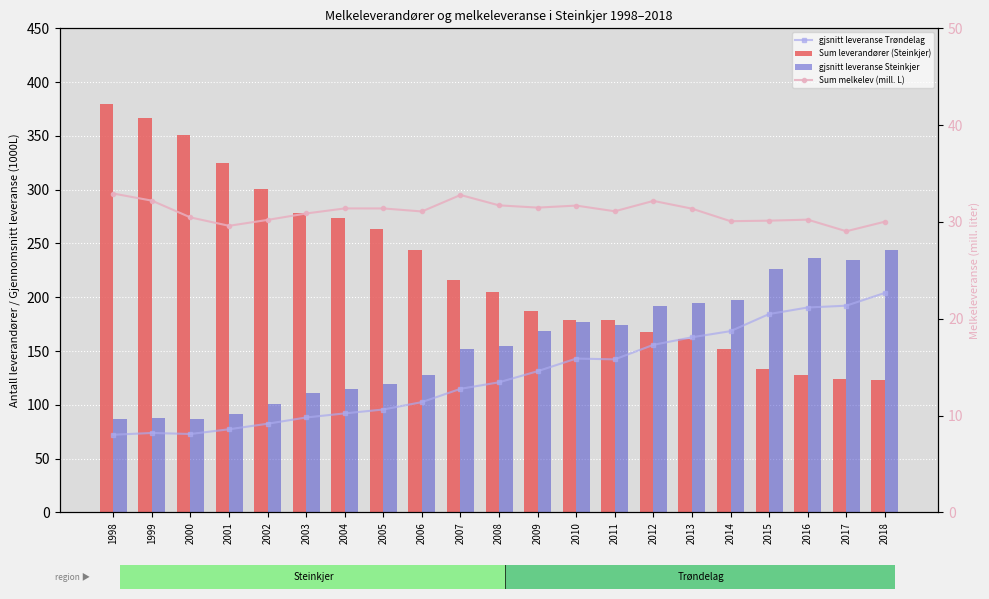

Which category has the highest value in the gjsnitt leveranse Steinkjer series?

2018